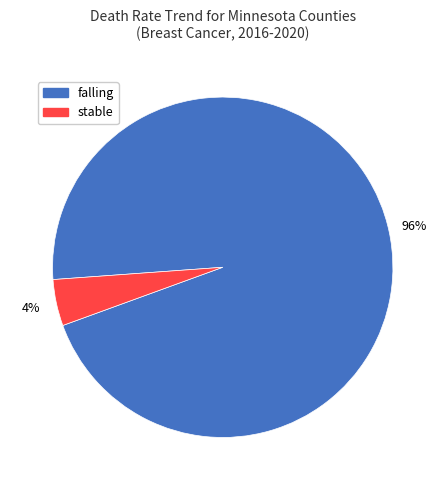

Does falling represent more than half of the total?

Yes